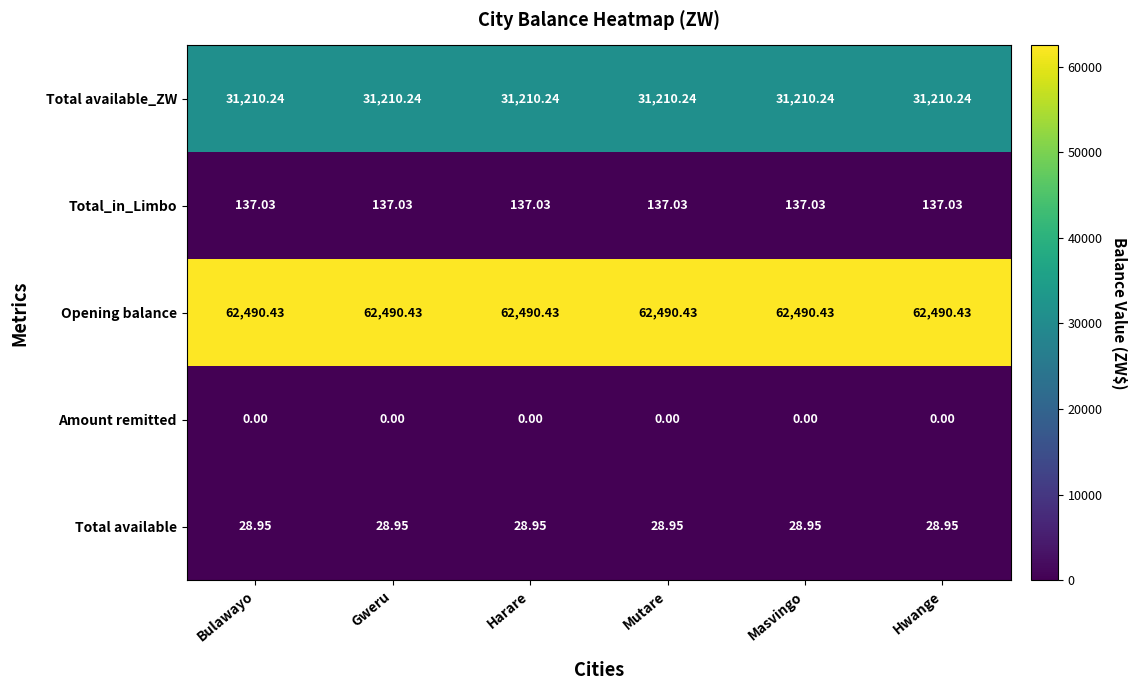

List the series in order of their peak value, highest first.

Opening balance, Total available_ZW, Total_in_Limbo, Total available, Amount remitted